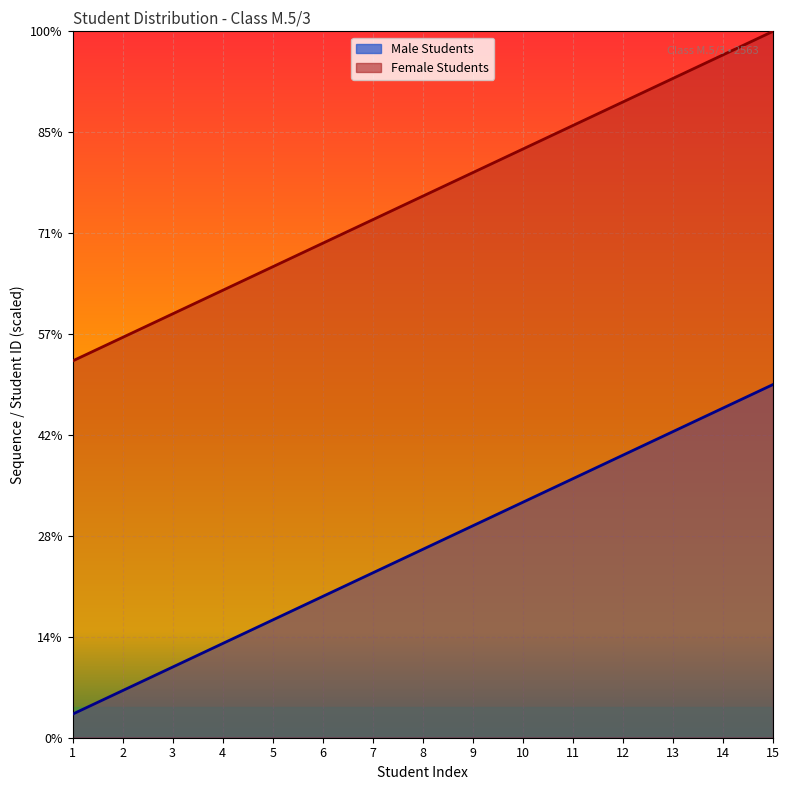

True or false: Female Students has a value of 7.1 at 4.

False